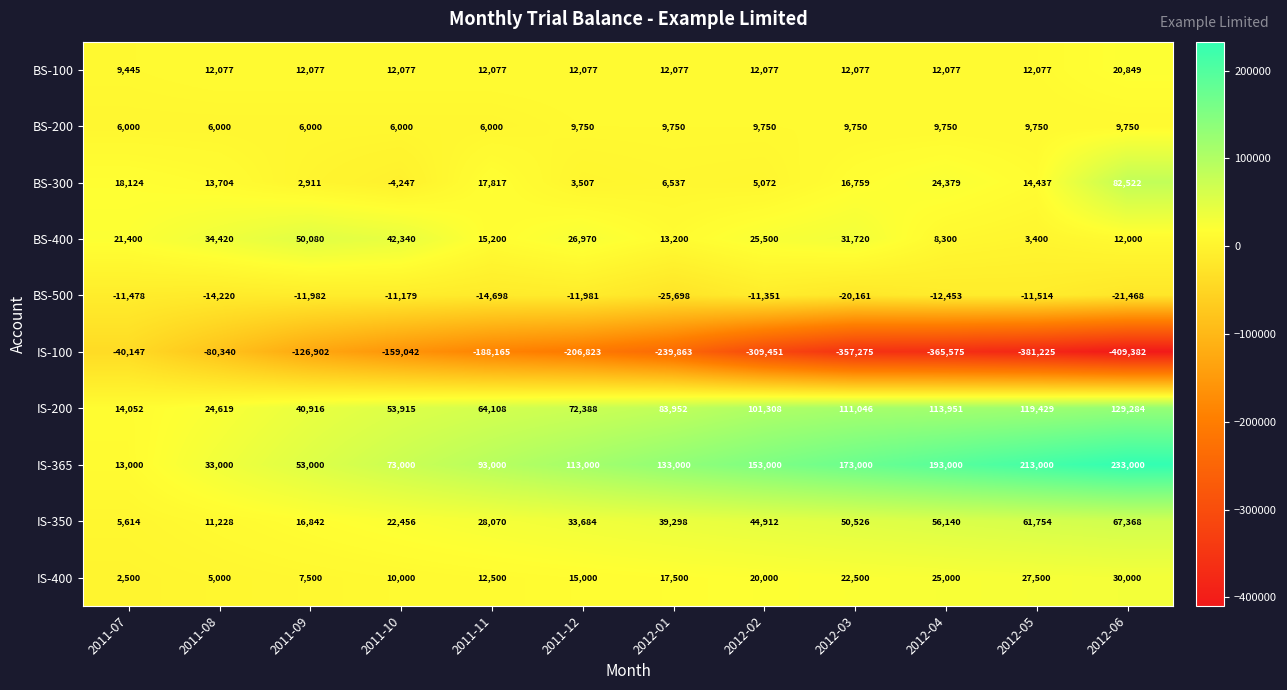

What is the highest value of the IS-350 series?

67368